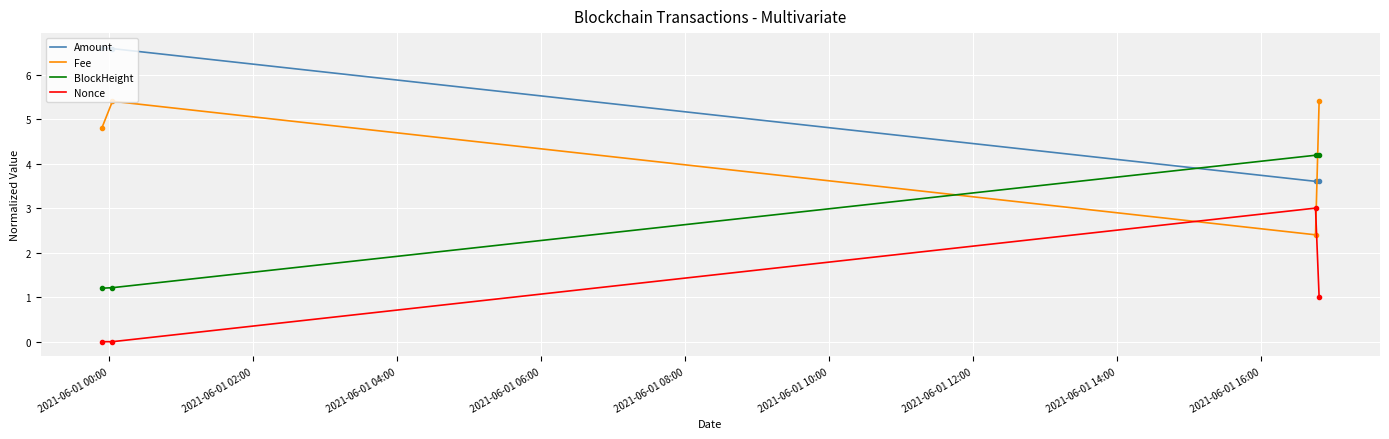

What is the maximum value for Amount?

6.6